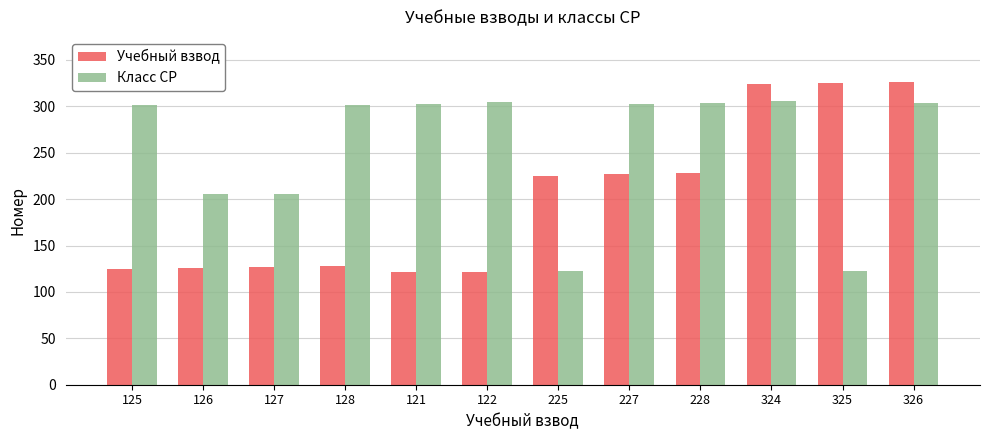

How many groups of bars are there?

12